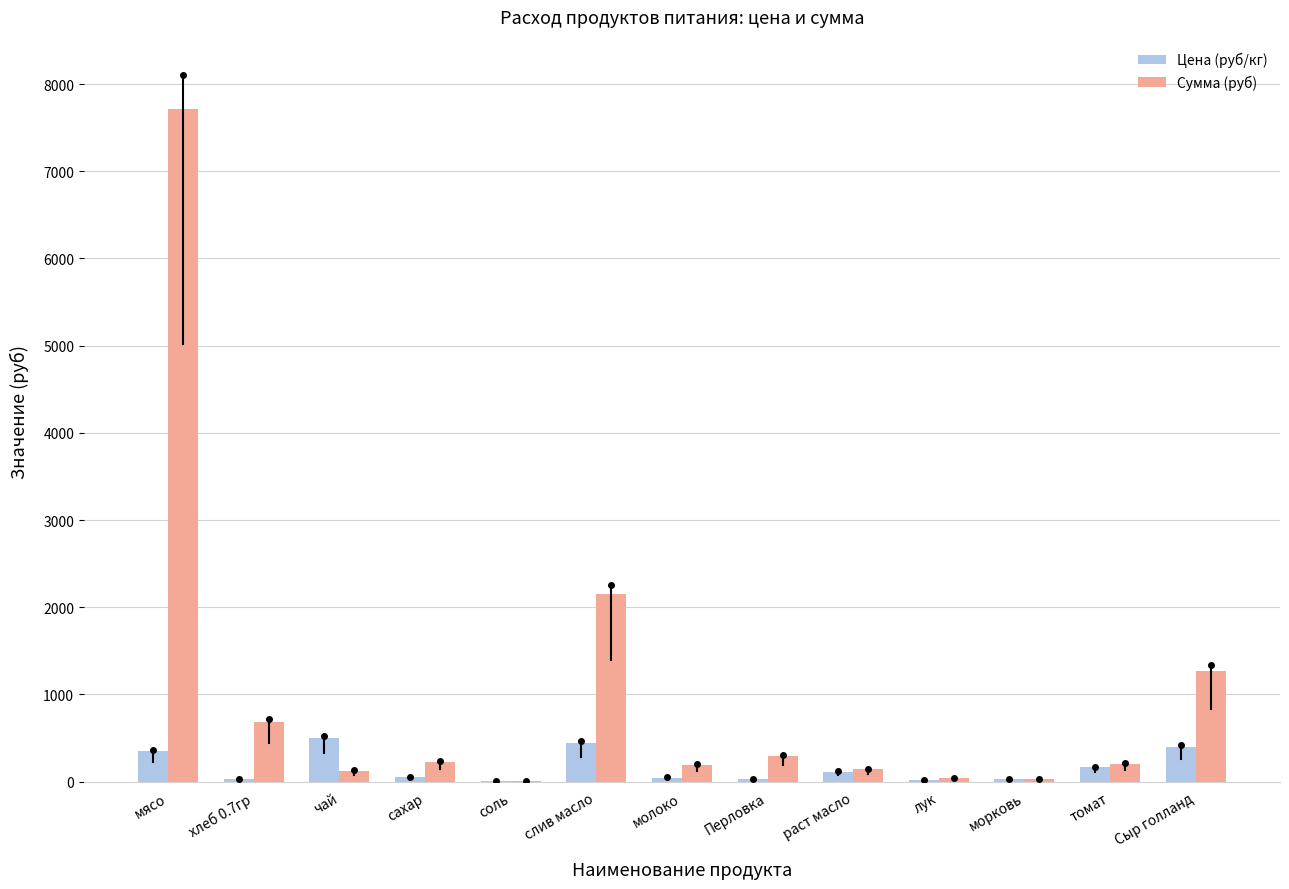

The value of Сумма (руб) at сахар is 229.1. True or false?

True